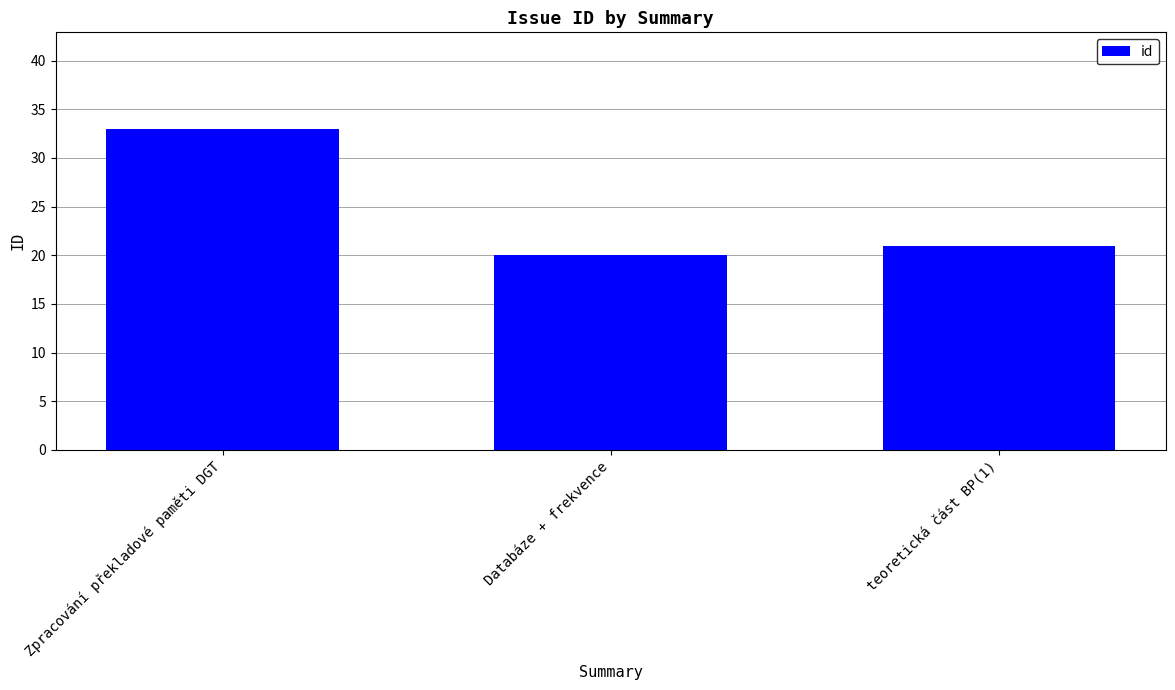

Between Zpracování překladové paměti DGT and Databáze + frekvence, which is larger?

Zpracování překladové paměti DGT